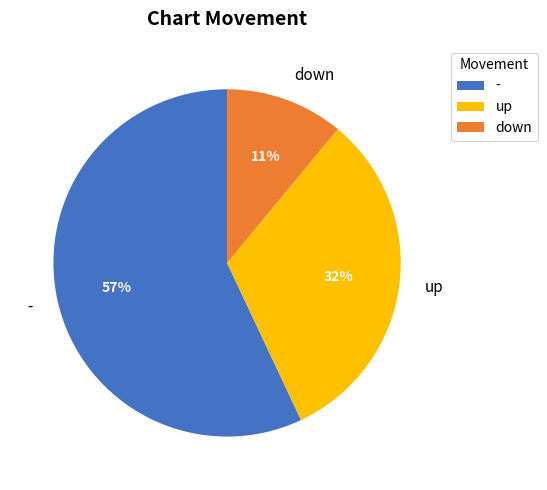

Which category has the smallest portion of the pie?

down